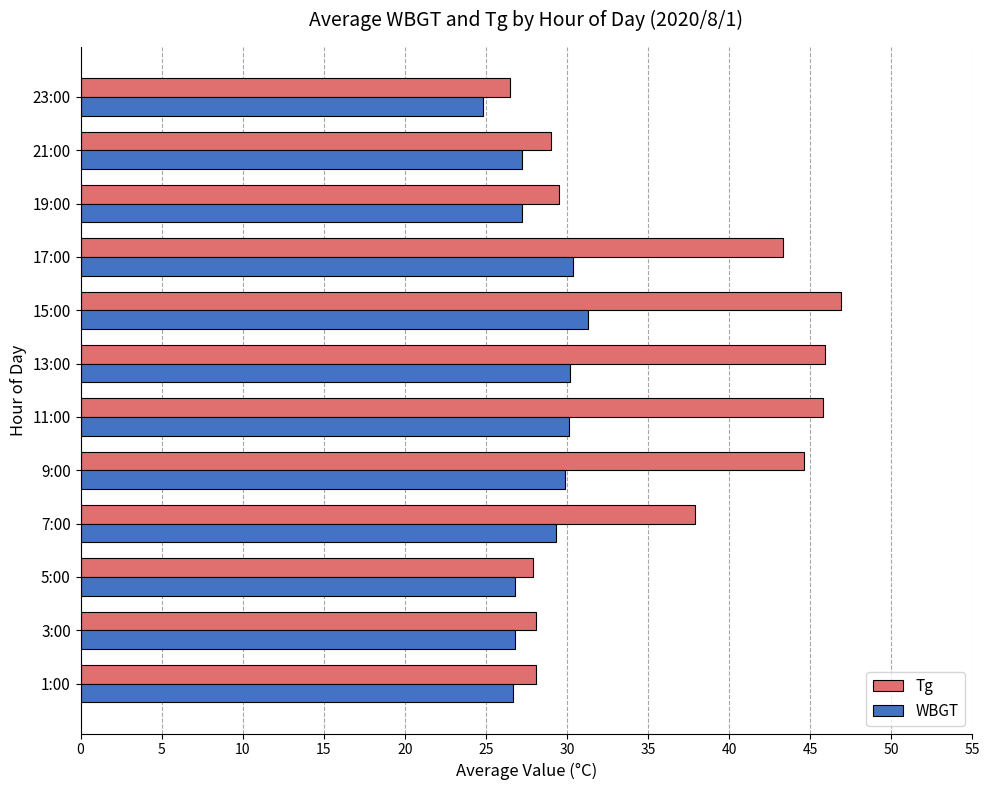

True or false: WBGT has a value of 13.2 at 3:00.

False